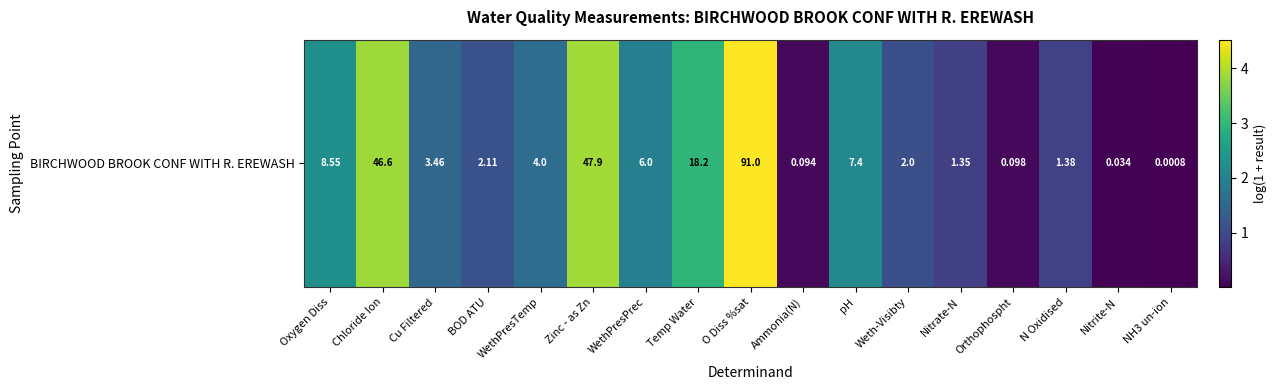

Is it true that the value at BOD ATU is 1.1?

True